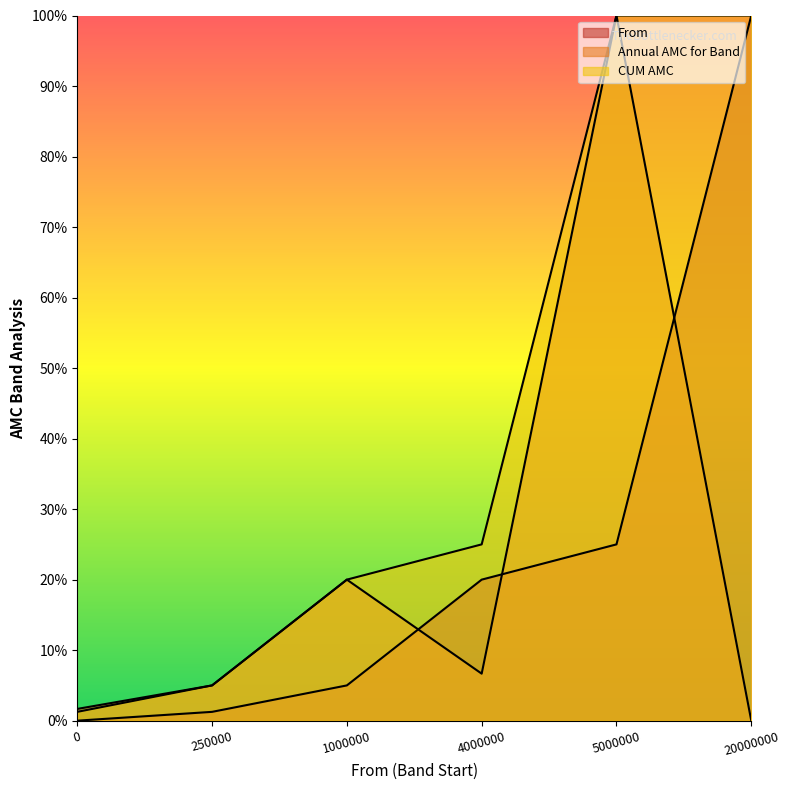

What is the value of the From point at the 6th from the left?

100.0